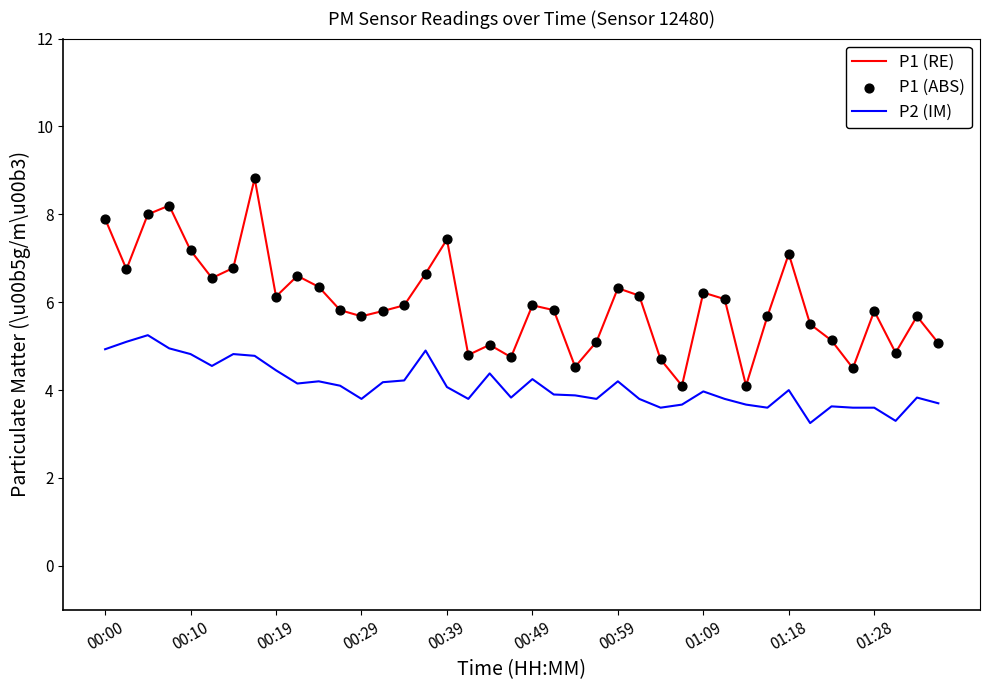

Which series has the largest total across all categories?

P1 (RE)